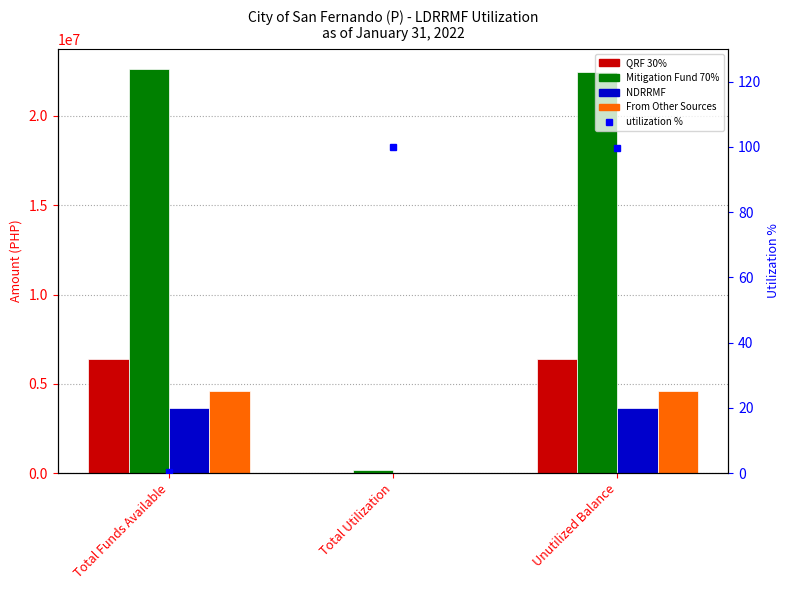

How many data points in NDRRMF are above 3650451?

2